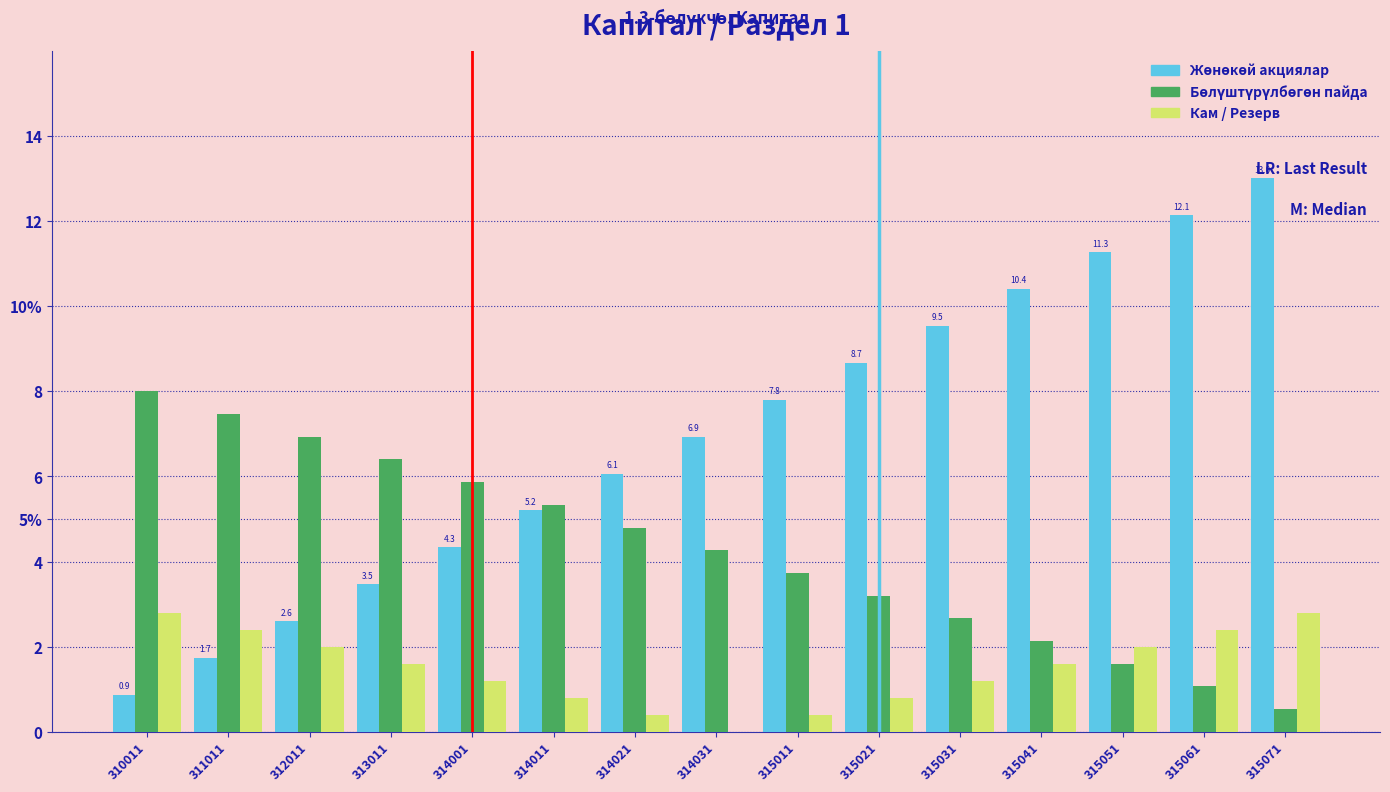

Does the chart contain stacked bars?

No